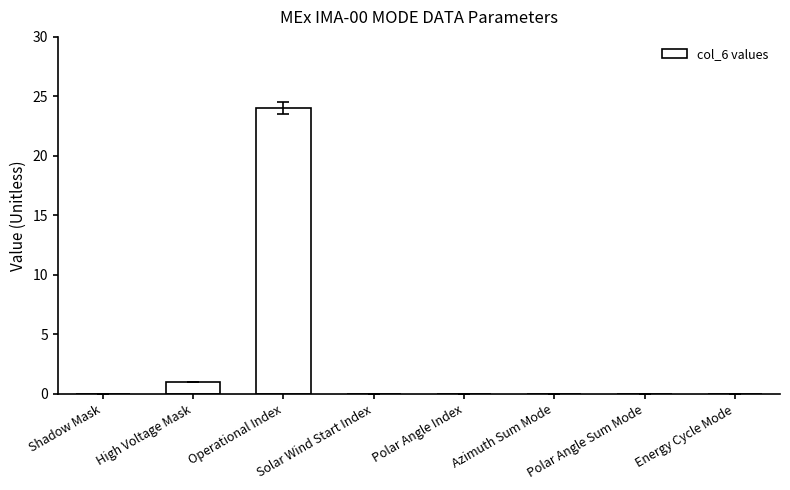

The chart shows a value of 24 at Operational Index. True or false?

True